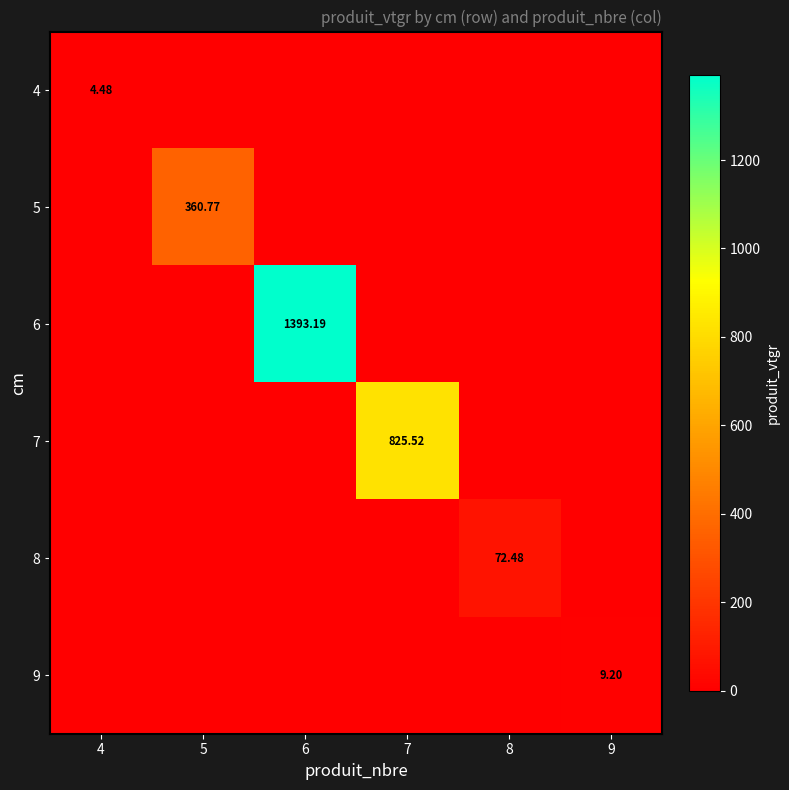

How many positive values does the 9 series have?

1